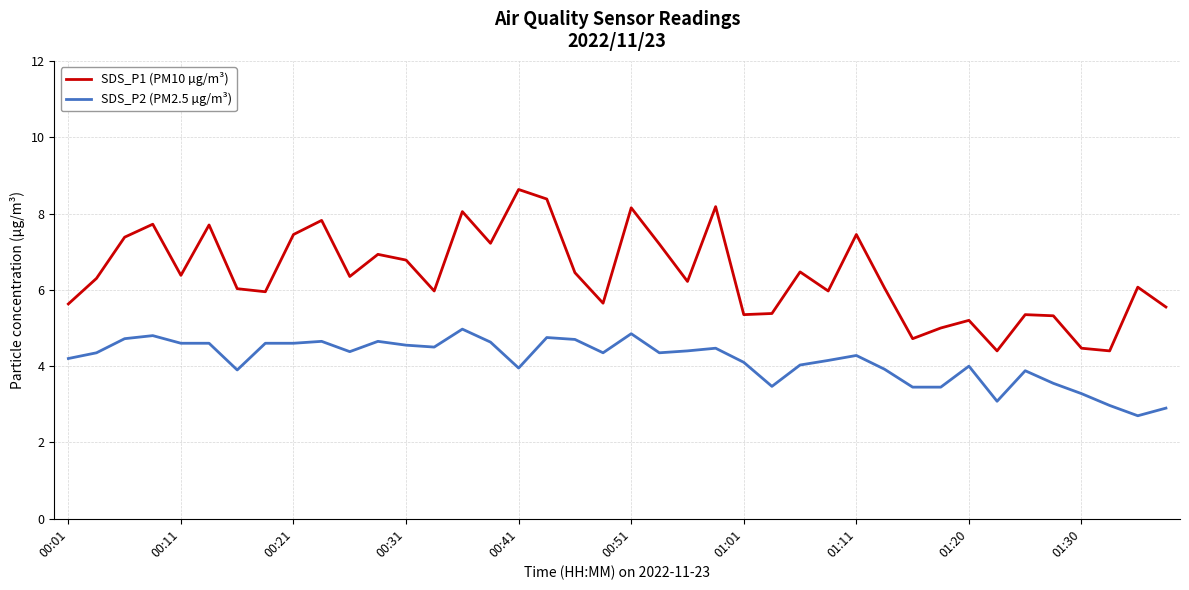

True or false: SDS_P2 (PM2.5 µg/m³) and SDS_P1 (PM10 µg/m³) cross at least once.

False